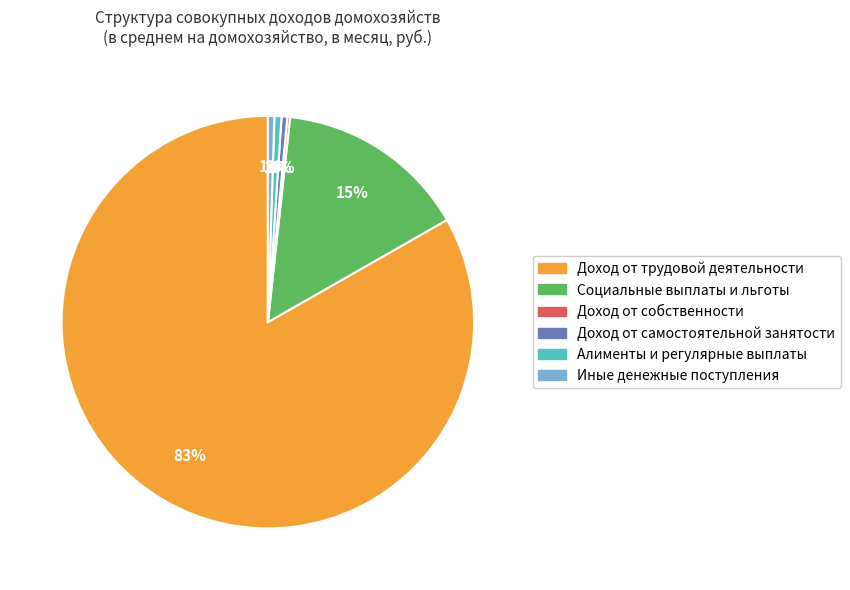

Is Социальные выплаты и льготы the majority of the pie?

No